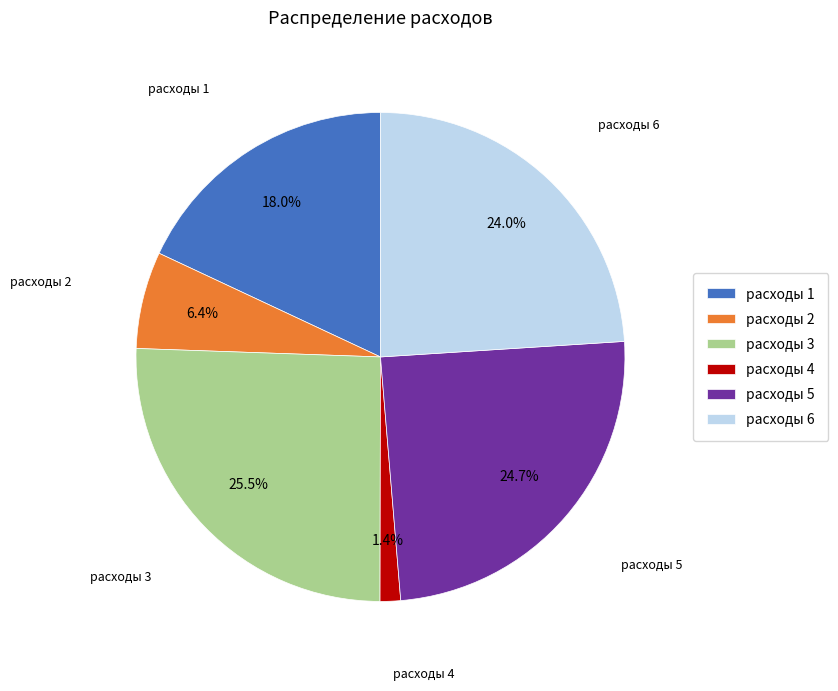

To the nearest percent, what portion does расходы 1 represent?

18%